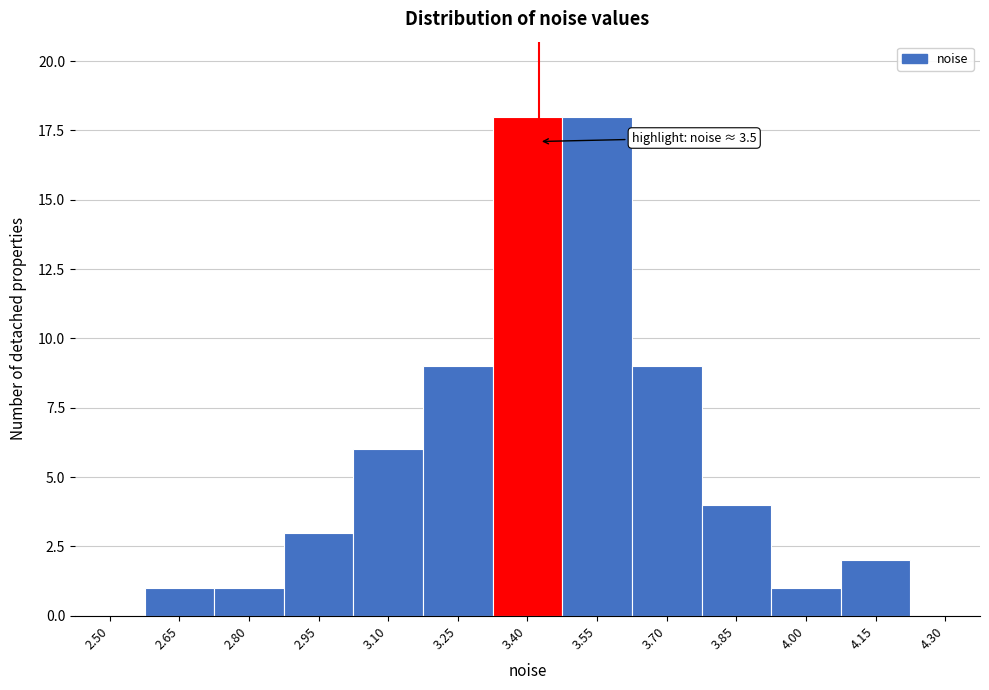

Reading left to right, extract all data points from this chart.

2.50=0	2.65=1	2.80=1	2.95=3	3.10=6	3.25=9	3.40=18	3.55=18	3.70=9	3.85=4	4.00=1	4.15=2	4.30=0